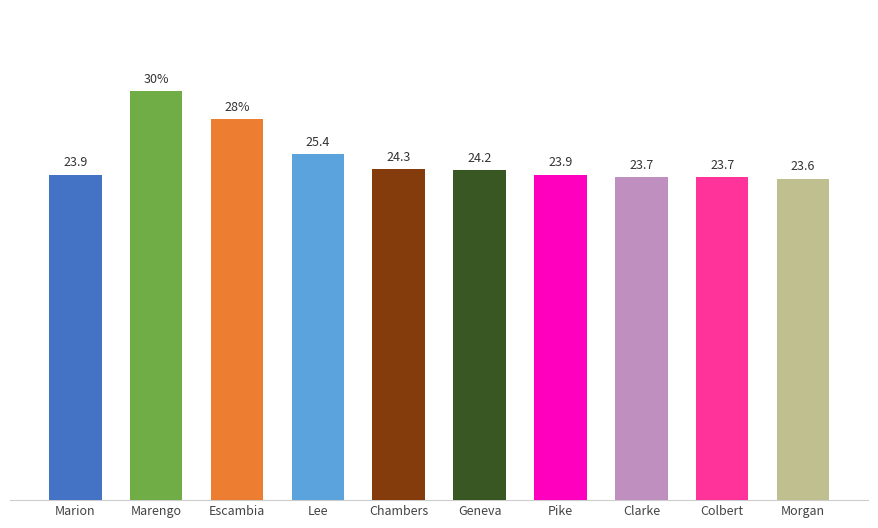

What is the label of the 7th bar from the right?

Lee